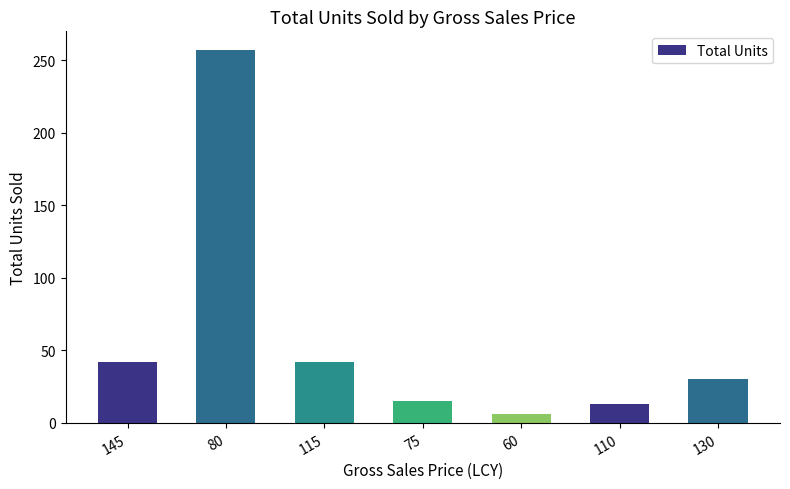

What is the smallest value displayed?

6